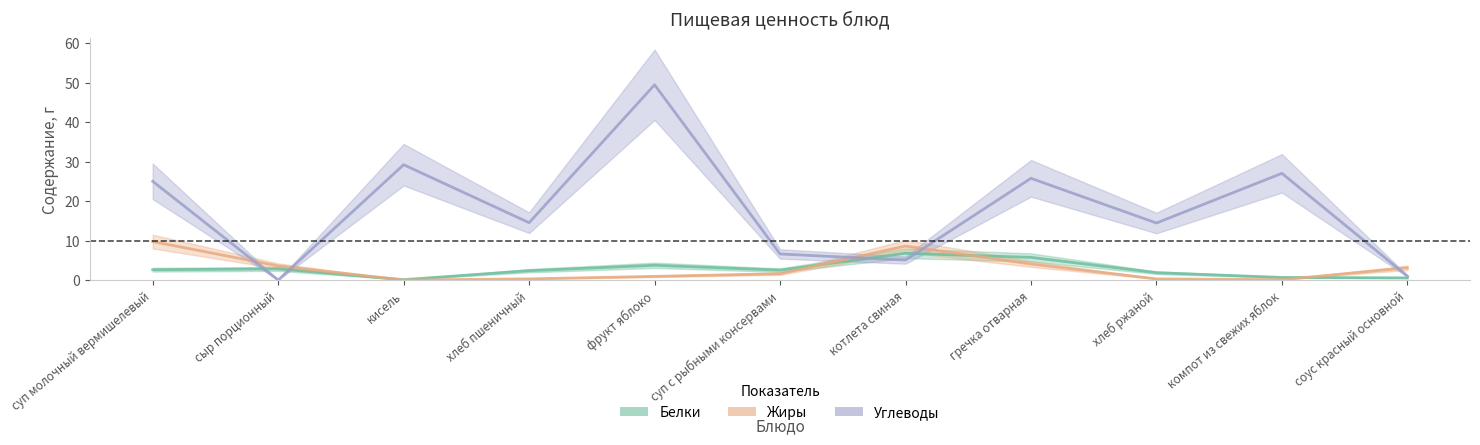

Between котлета свиная and компот из свежих яблок, which series saw the biggest shift?

Углеводы